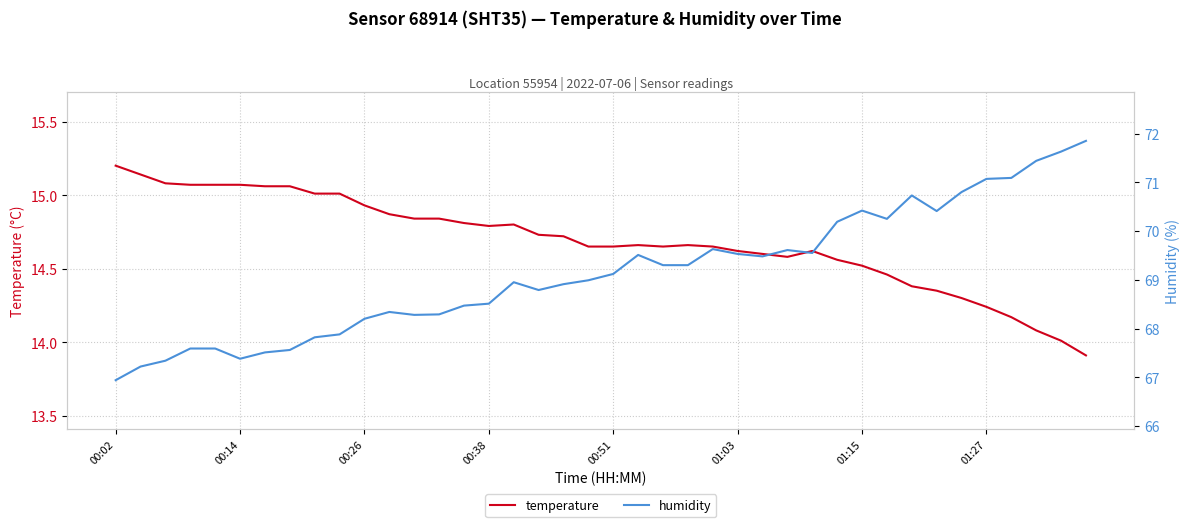

True or false: temperature has a value of 14.8 at 00:38.

True